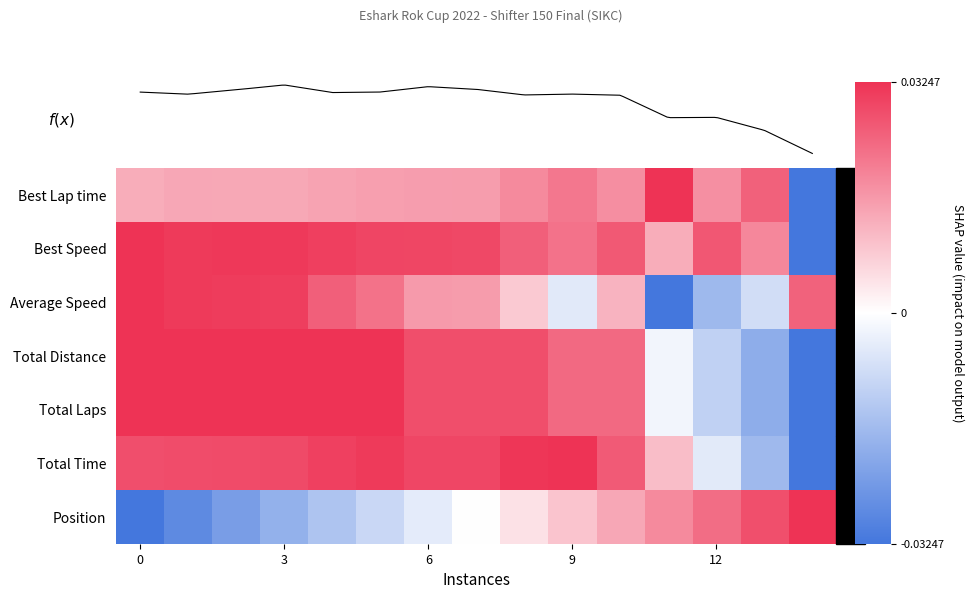

At which category is the sum across all series the highest?

5